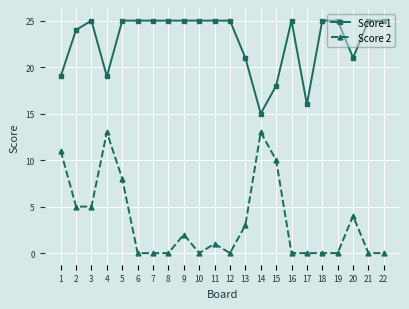

The value of Score 2 at 11 is 2. True or false?

False